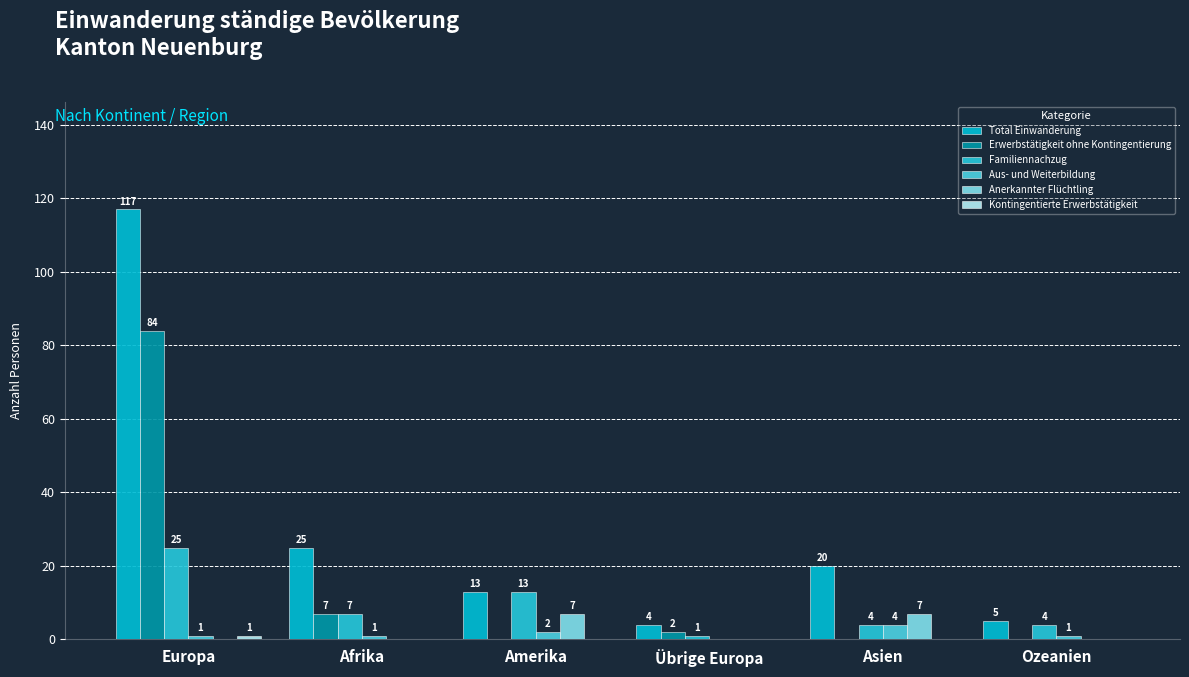

What is the label of the 2nd bar from the left?

Afrika